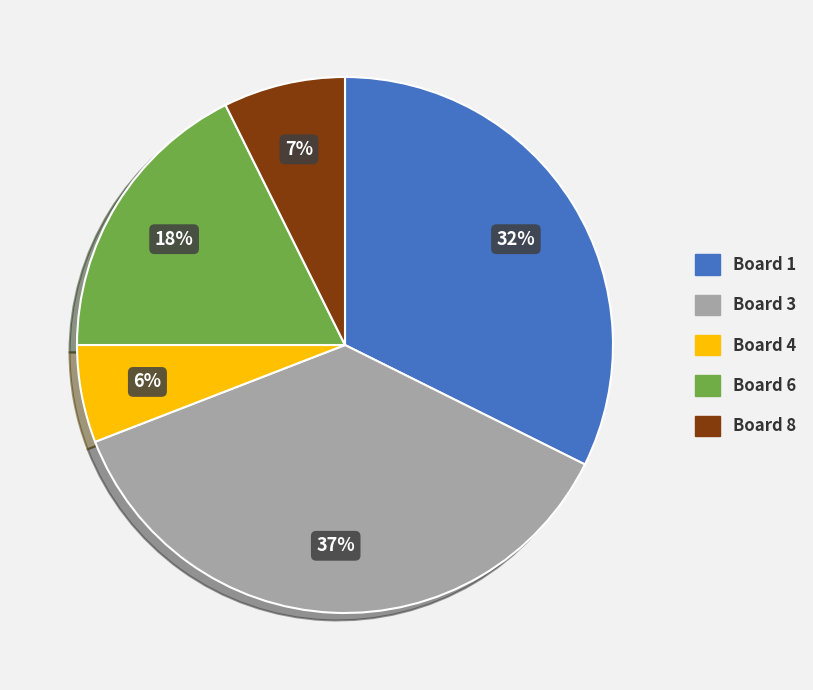

To the nearest percent, what is the average slice percentage?

20%